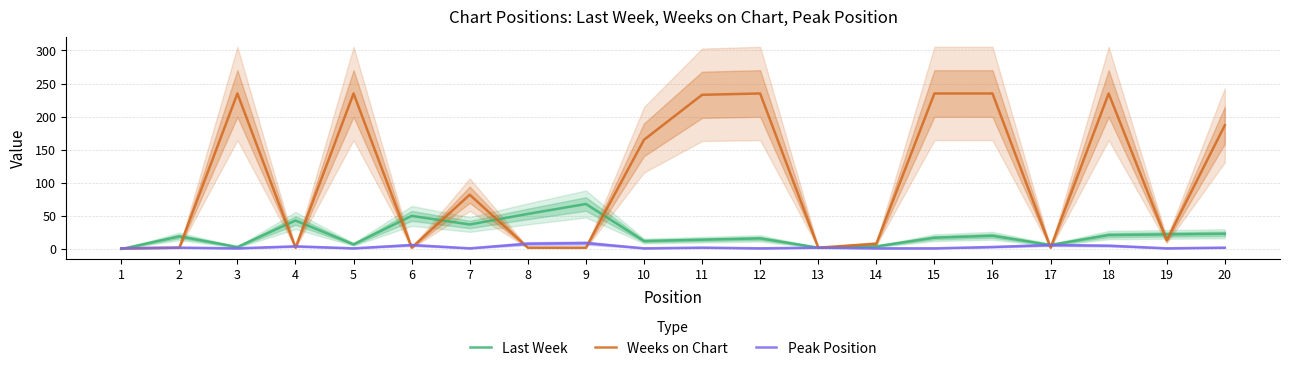

True or false: Weeks on Chart has more than 0 interior local peaks.

True